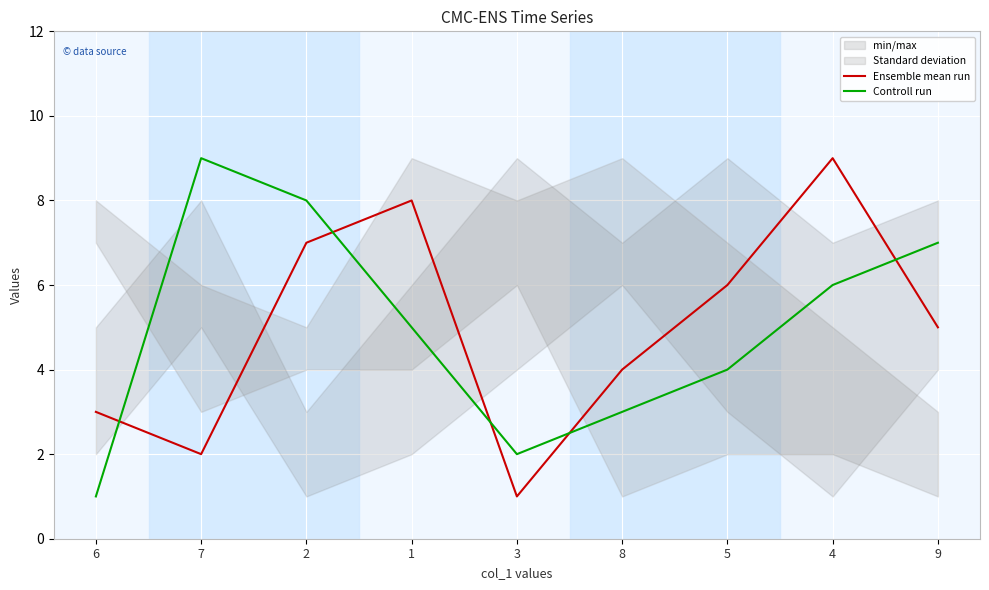

What is the label of the 1st point from the left?

6